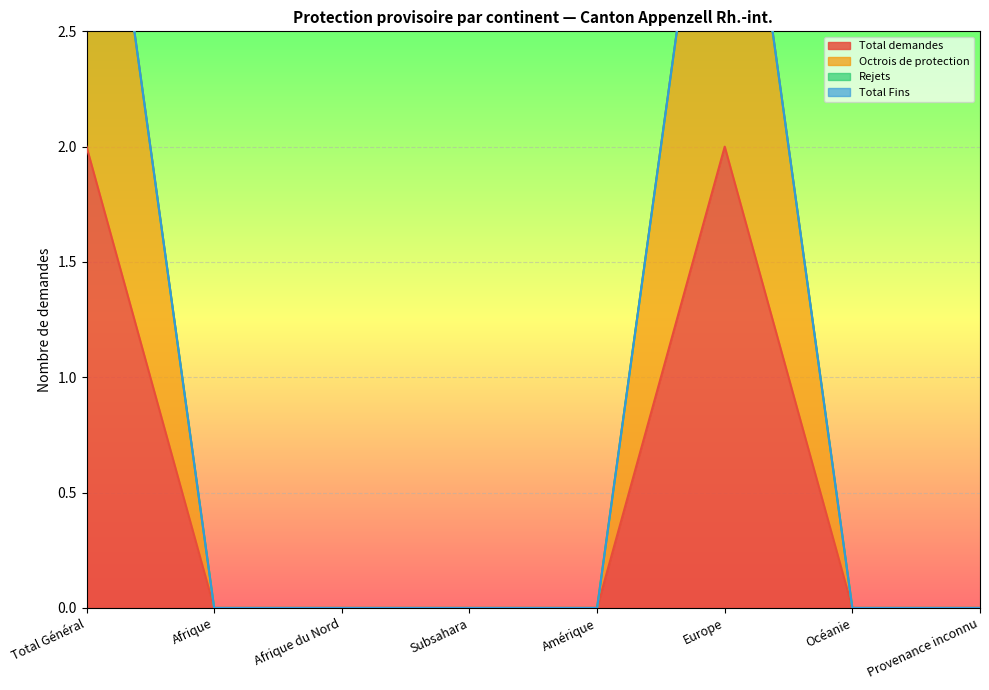

Where is Octrois de protection nearest to the value 2?

Total Général